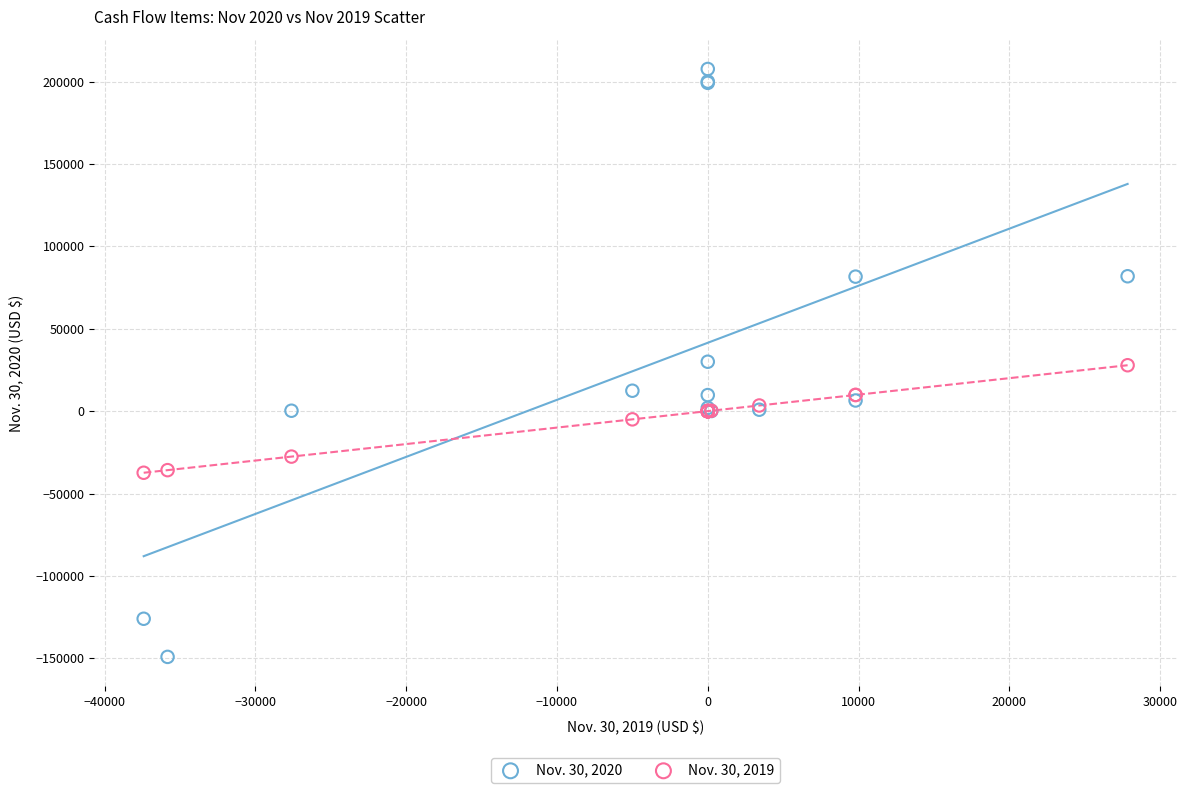

Which series contains the lowest Y value?

Nov. 30, 2020